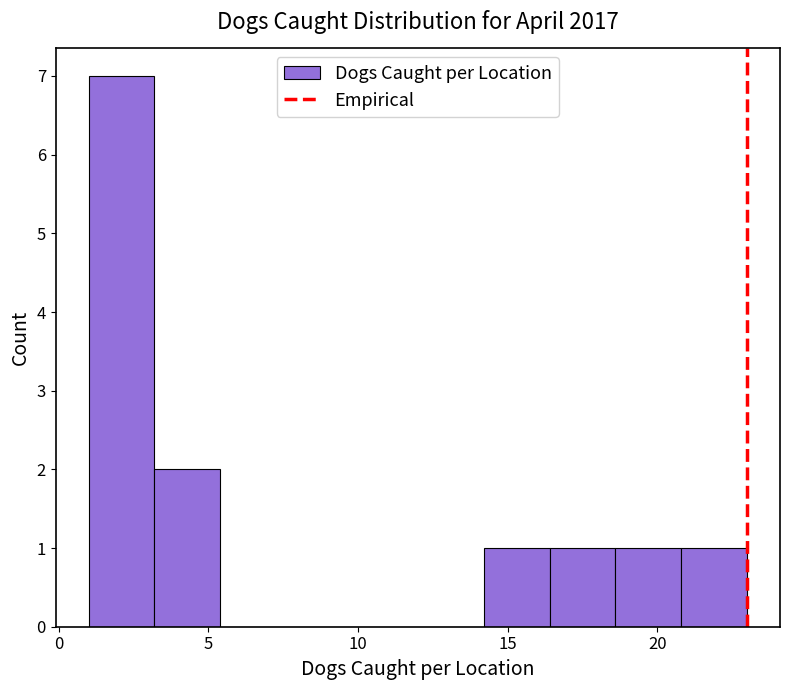

Reading left to right, list every bar in this chart as the range it spans on the x-axis followed by its height. Neither the bar edges nor the heights are printed on the chart, so give them approximately, as read against the axes.

1.0 to 3.2: 7
3.2 to 5.4: 2
5.4 to 7.6: 0
7.6 to 9.8: 0
9.8 to 12.0: 0
12.0 to 14.2: 0
14.2 to 16.4: 1
16.4 to 18.6: 1
18.6 to 20.8: 1
20.8 to 23.0: 1